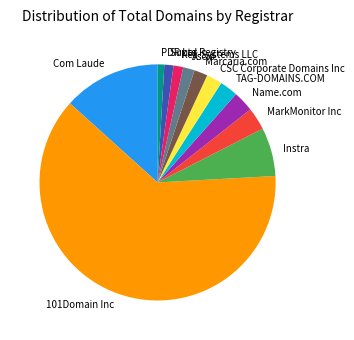

What is the majority slice?

101Domain Inc